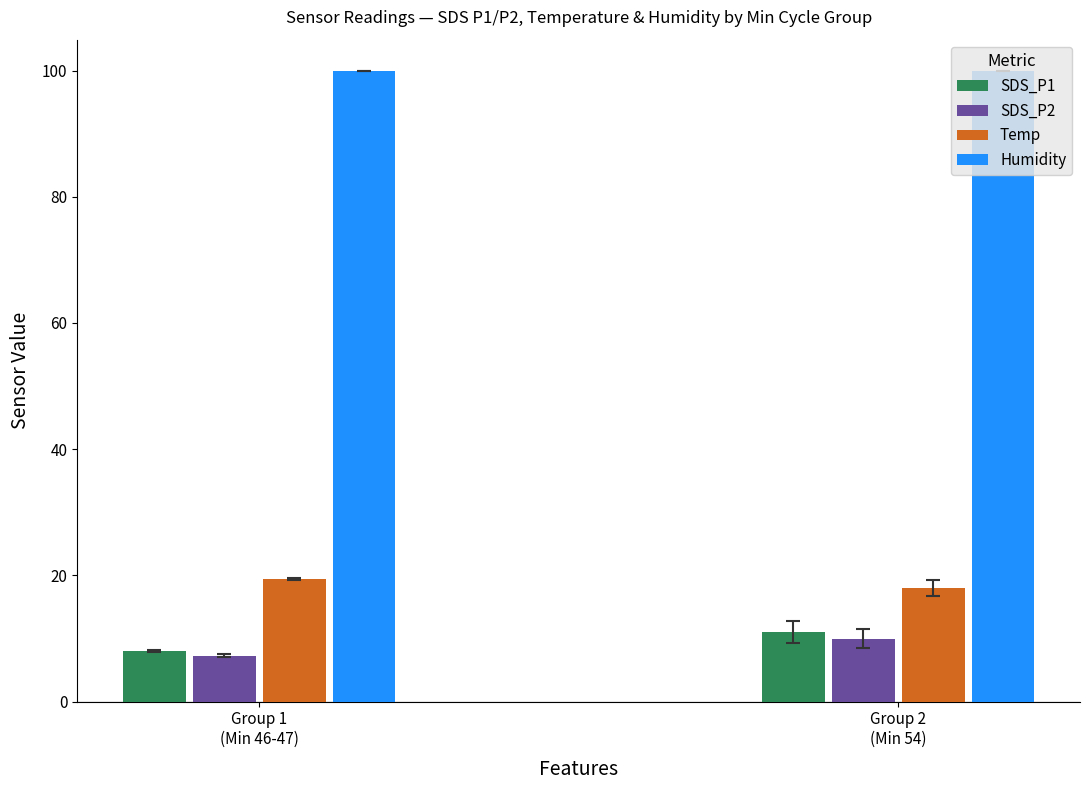

What is the label of the 1st bar from the right?

Group 2
(Min 54)